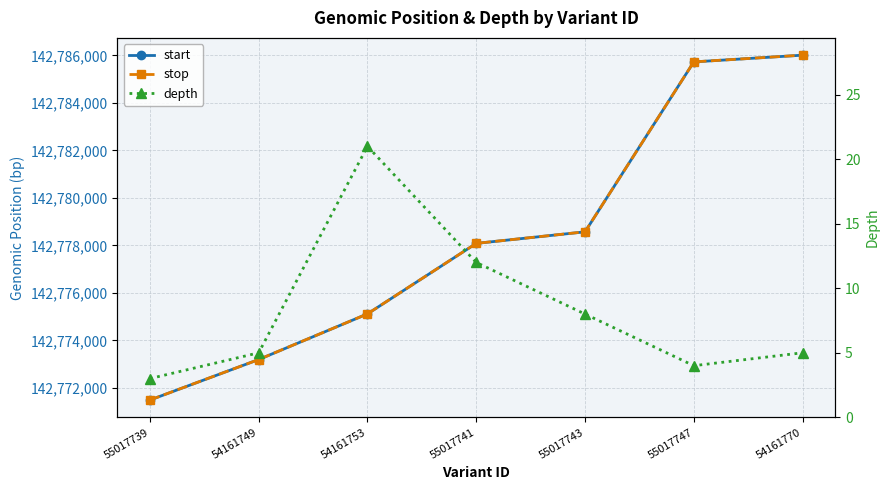

At which label does start first exceed 142778081?

55017743